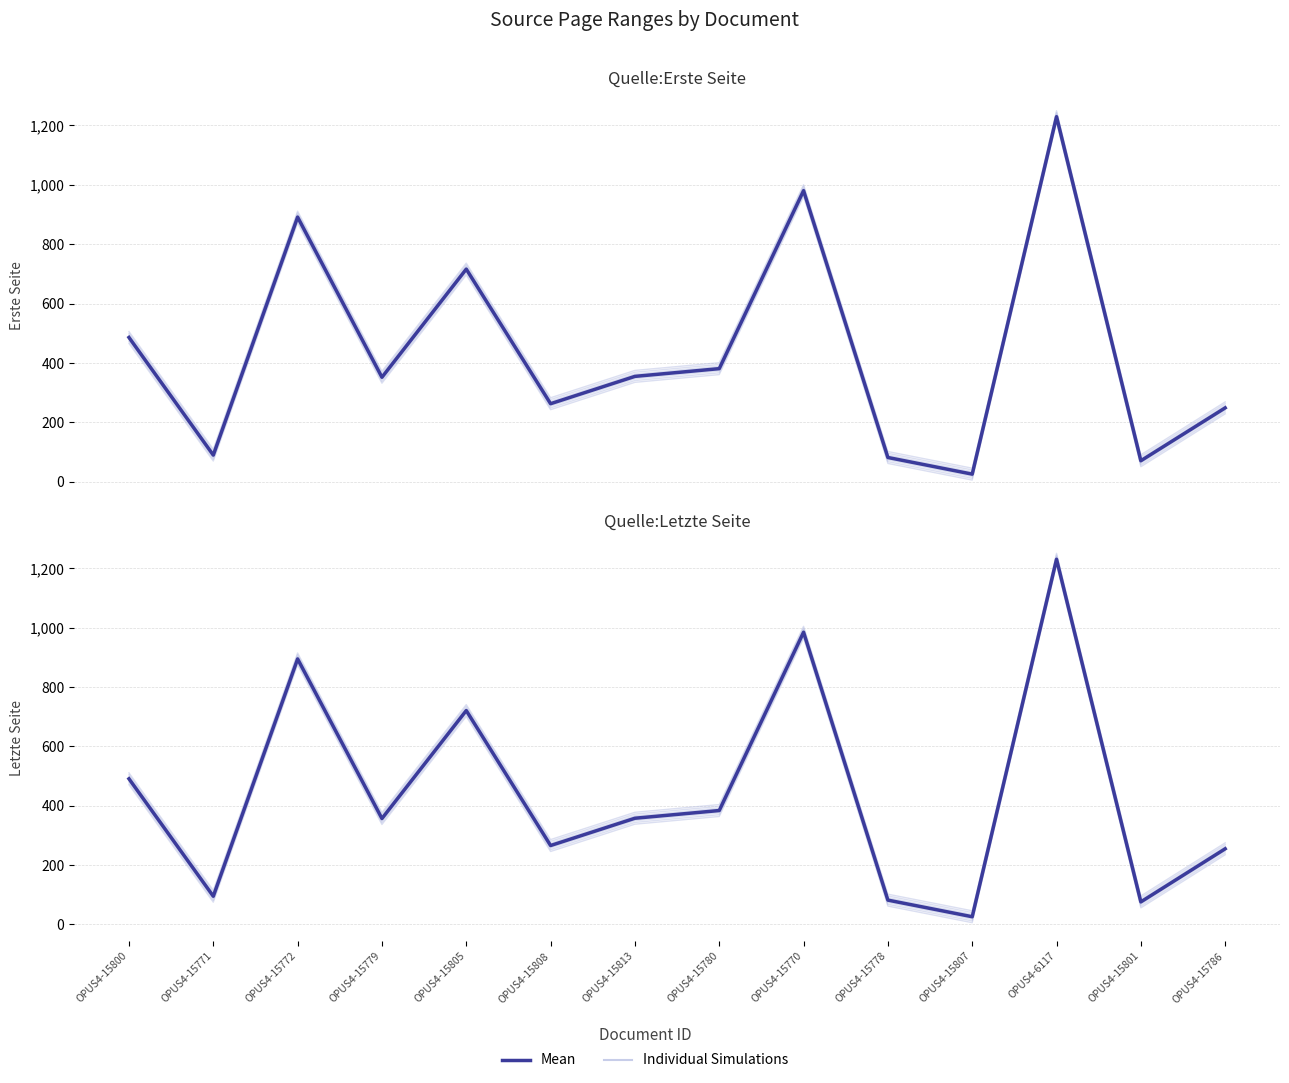

How many data points in Individual Simulations are less than 378?

7